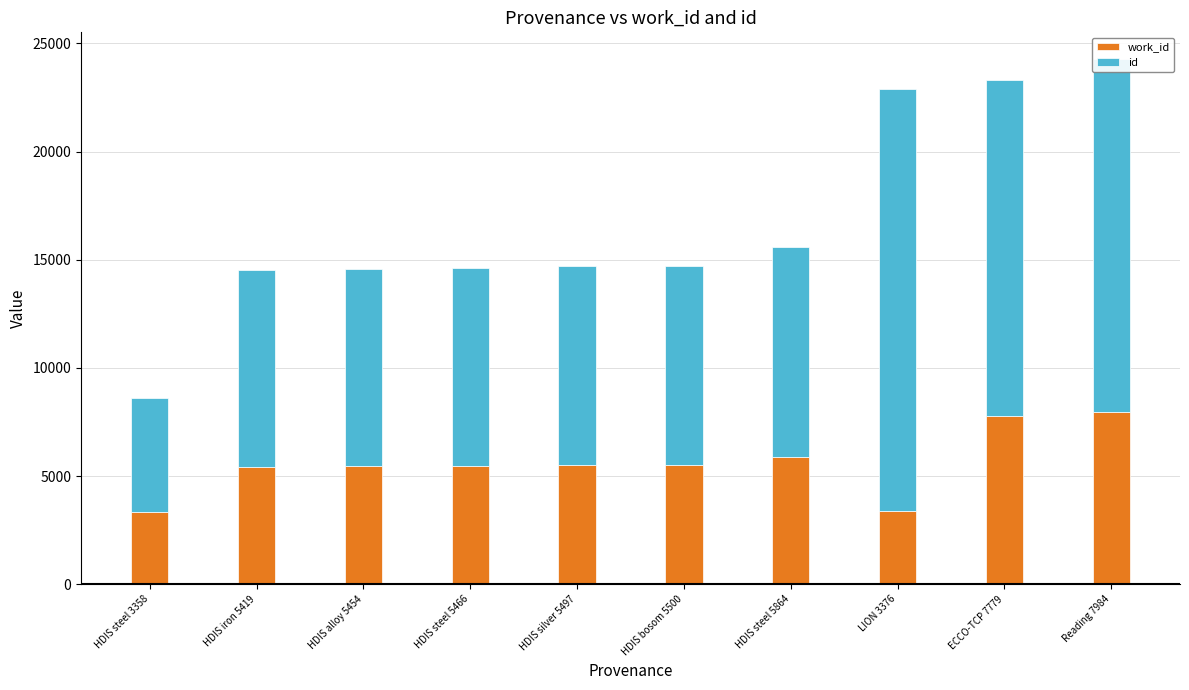

What is the highest value of the work_id series?

7984